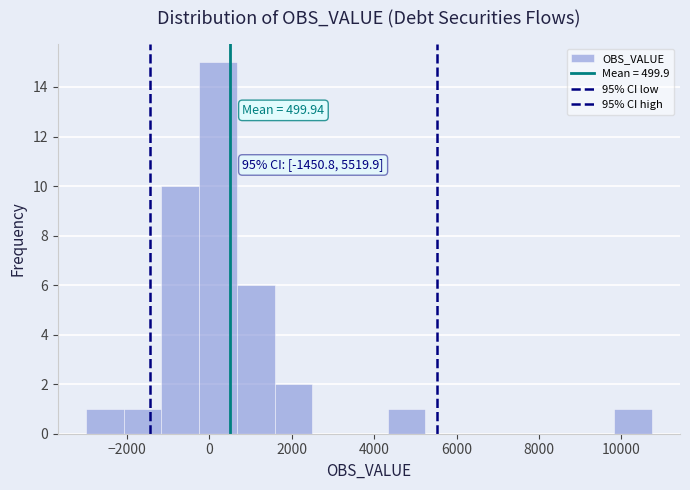

Which range on the x-axis has the tallest bar?

-200 to 600